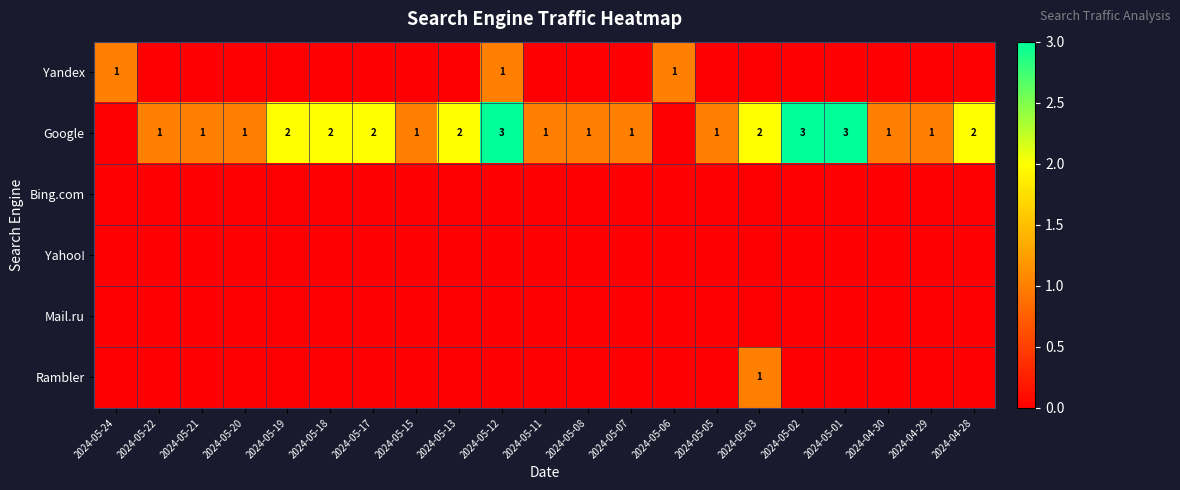

True or false: Google has a value of 1 at 2024-05-22.

True